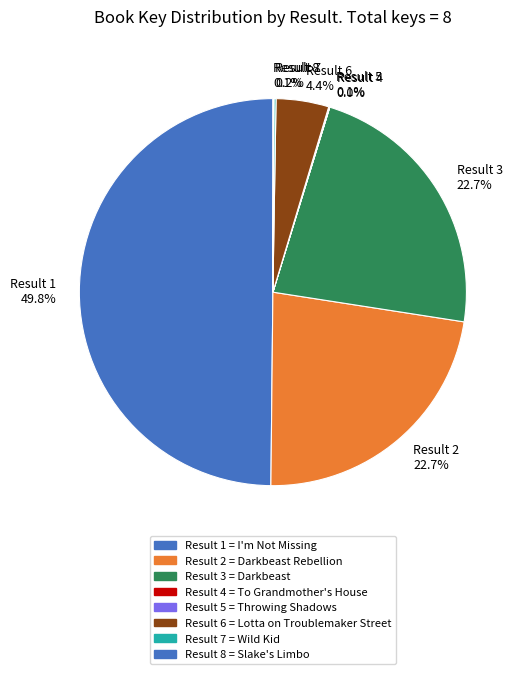

Which slice is the largest?

Result 1 49.8%